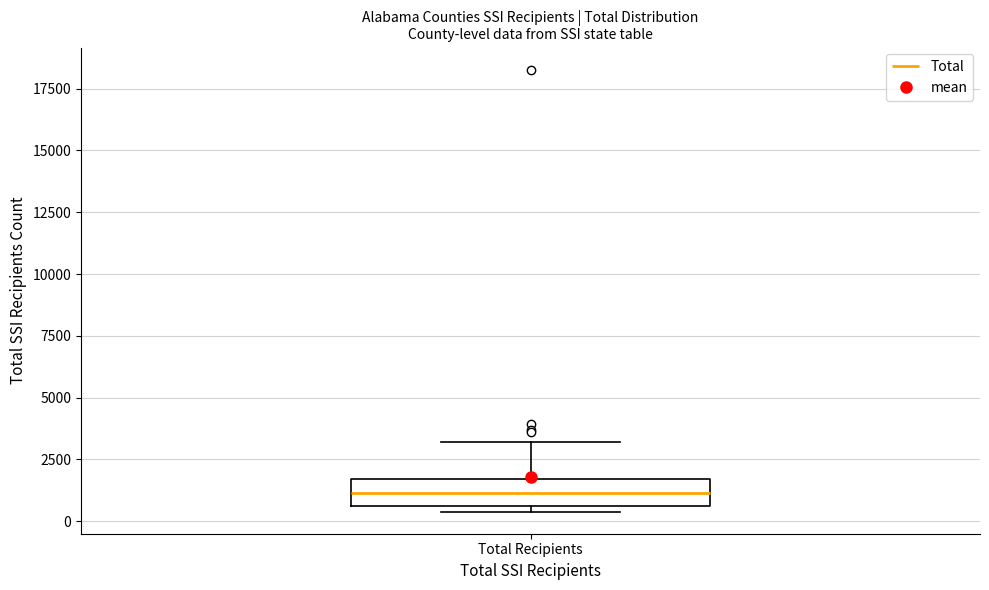

Read this box plot against the y-axis: the position of the median line, the range covered by the box, and the ends of both whiskers. The values are not printed on the chart, so give them approximately, as read against the axis.

median 1000, box 500 to 1500, whiskers 500 (just below the box's lower edge) to 3000